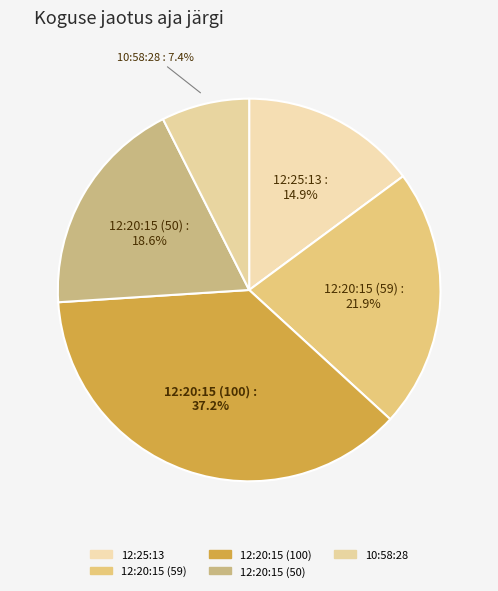

To the nearest percent, what is the difference between the largest and smallest slice percentages?

30%